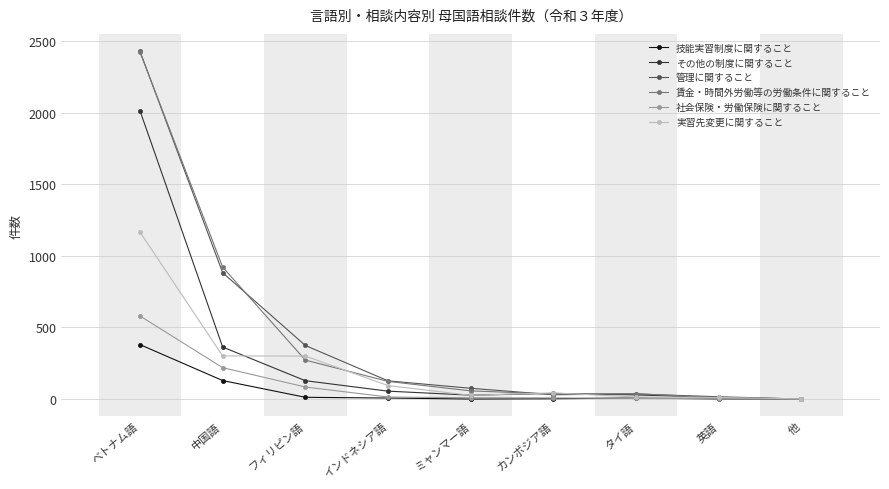

What is the label of the 7th point from the left?

タイ語